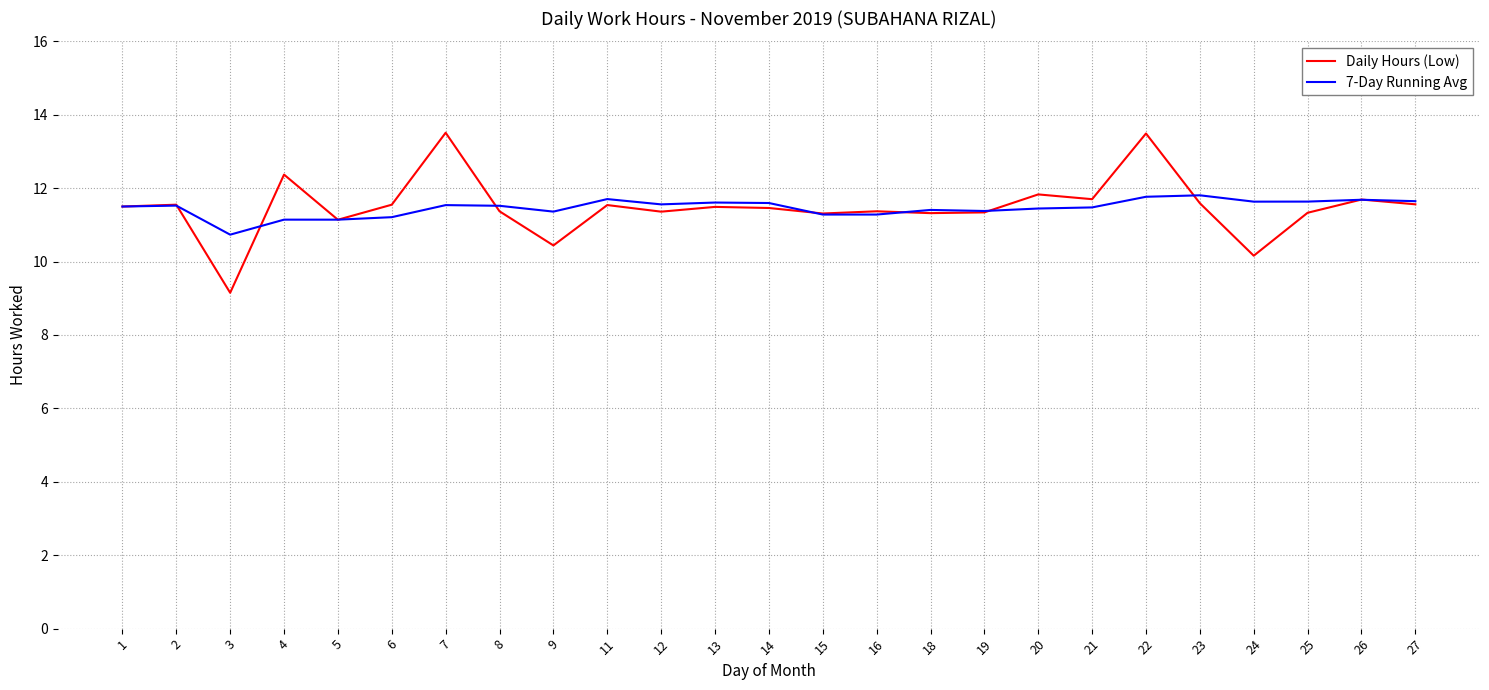

Between 3 and 19, which series saw the biggest shift?

Daily Hours (Low)